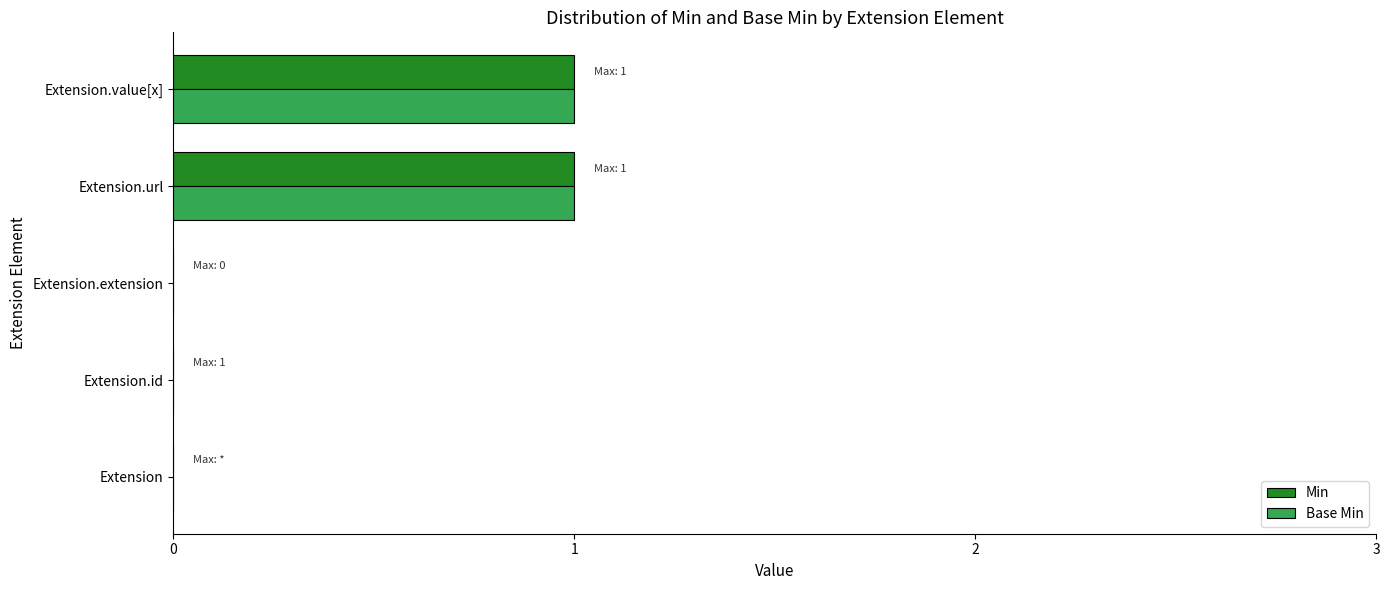

Is the value of Base Min at Extension.url greater than the value of Min at Extension?

Yes